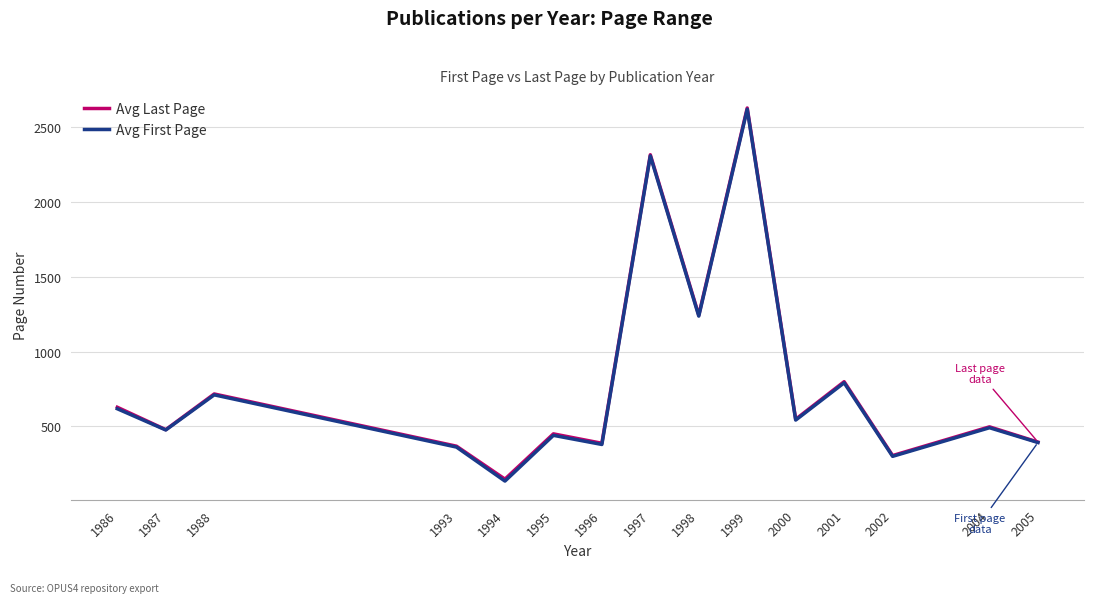

True or false: Avg First Page and Avg Last Page cross at least once.

False